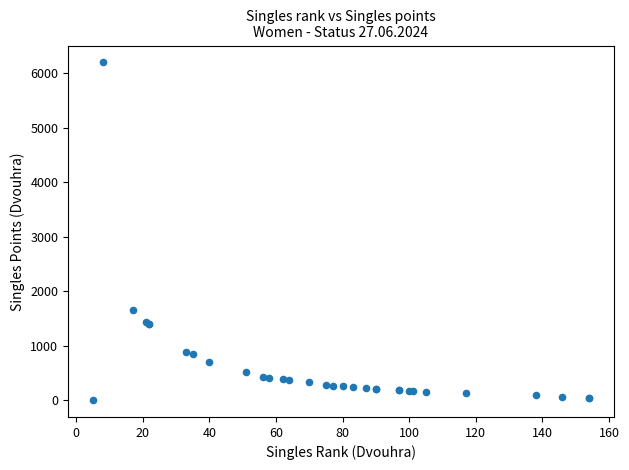

What Y value in the scatter plot is closest to 3100?

1650